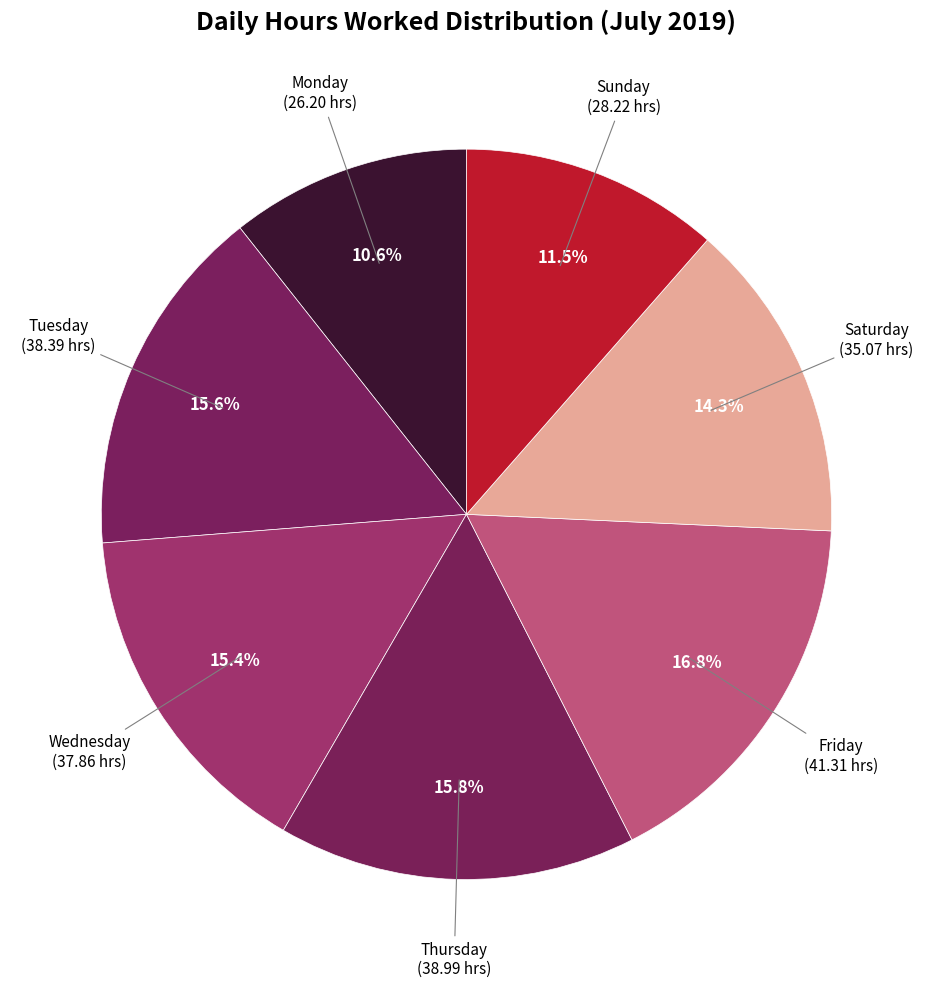

How many slices are in this pie chart?

7